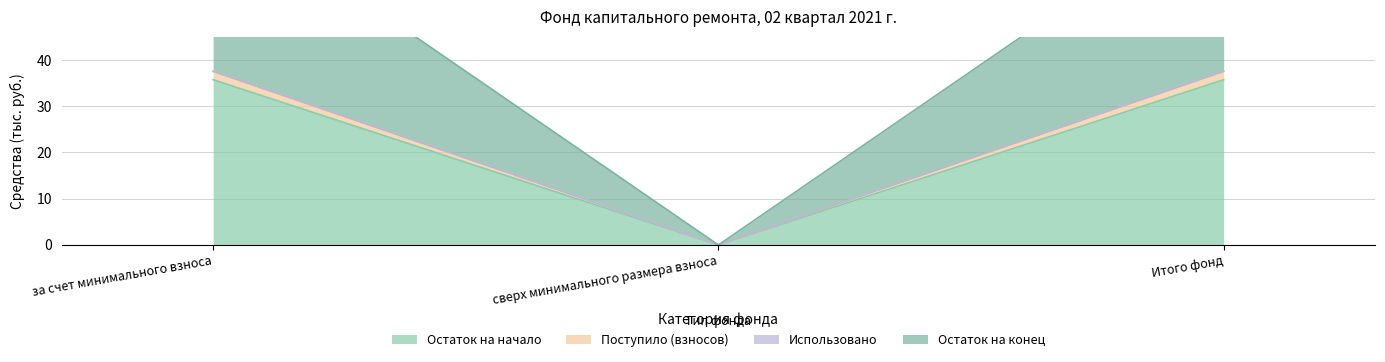

Does the chart display data point markers on the line(s)?

No